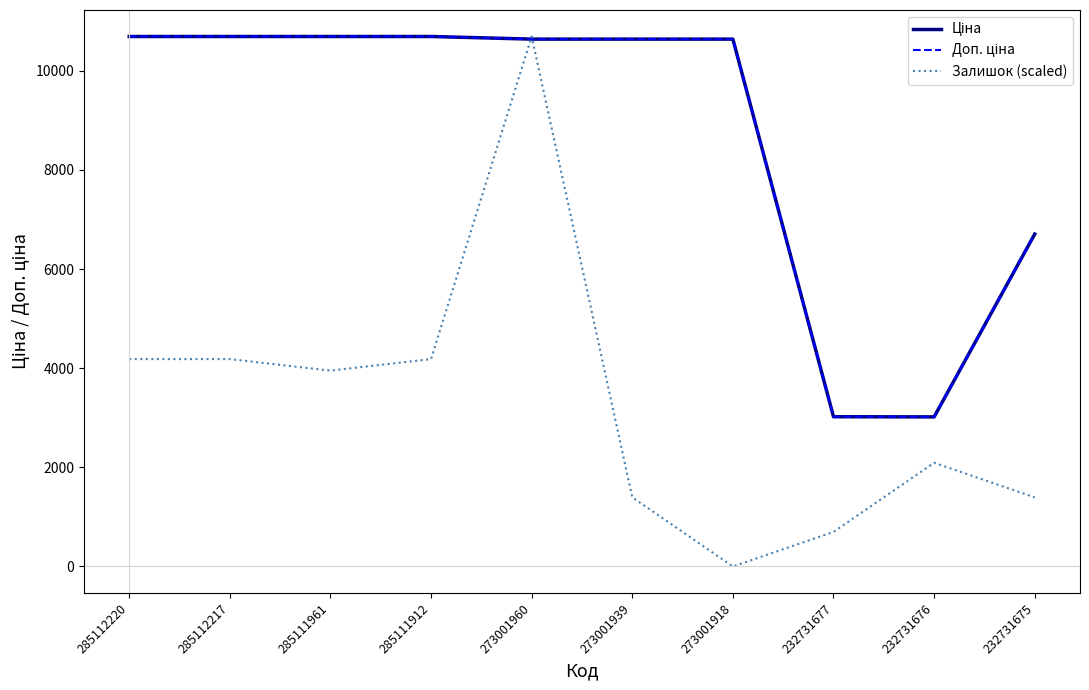

Which category has the lowest value across all series?

273001918